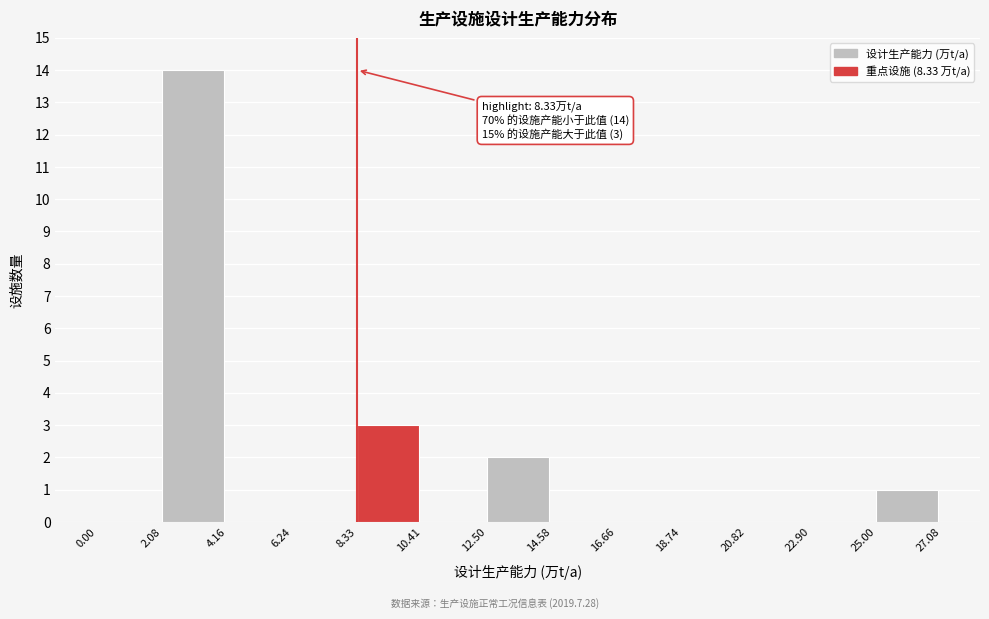

Which range on the x-axis has the tallest bar?

2.08 to 4.16